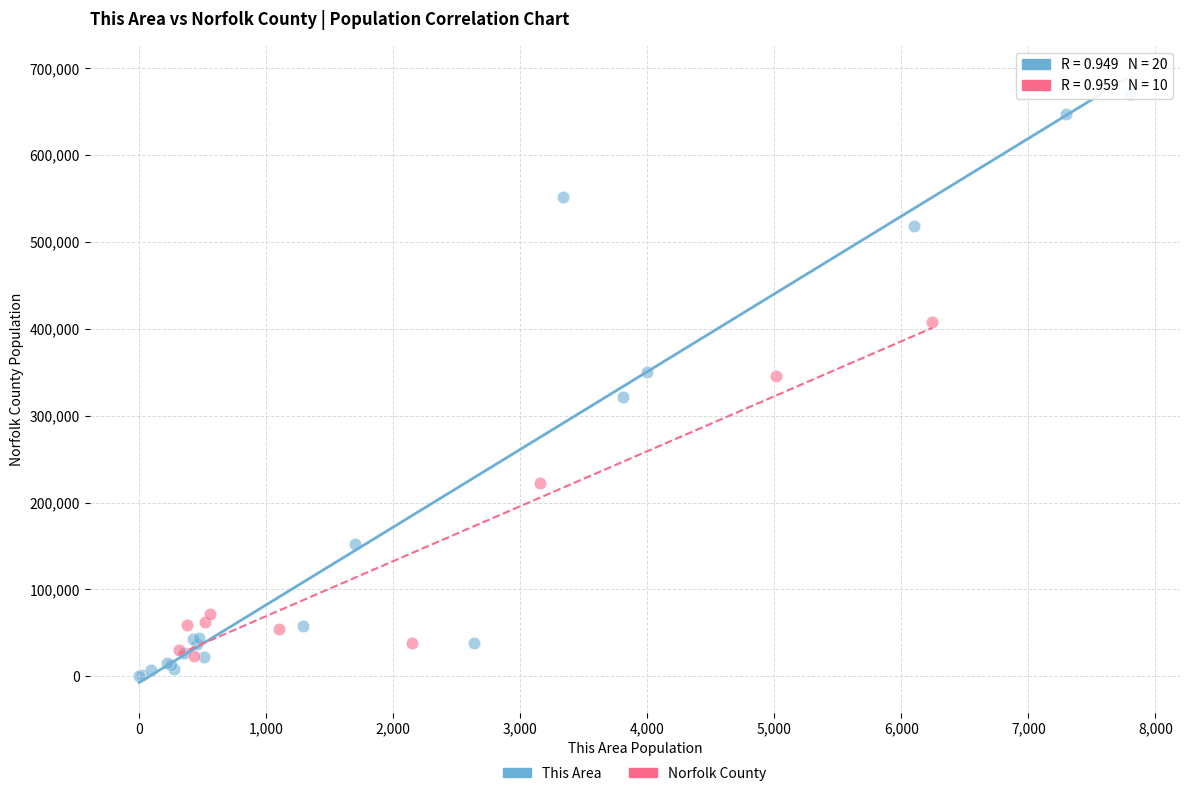

Which series has the largest Y range (max minus min)?

This Area